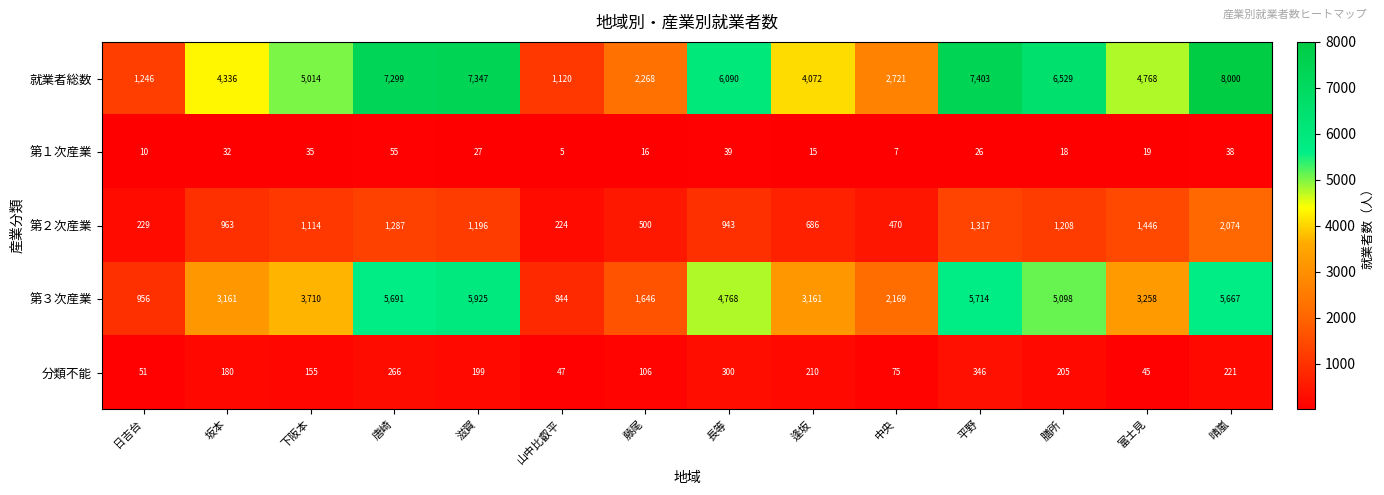

What is the maximum value shown in the chart?

8000